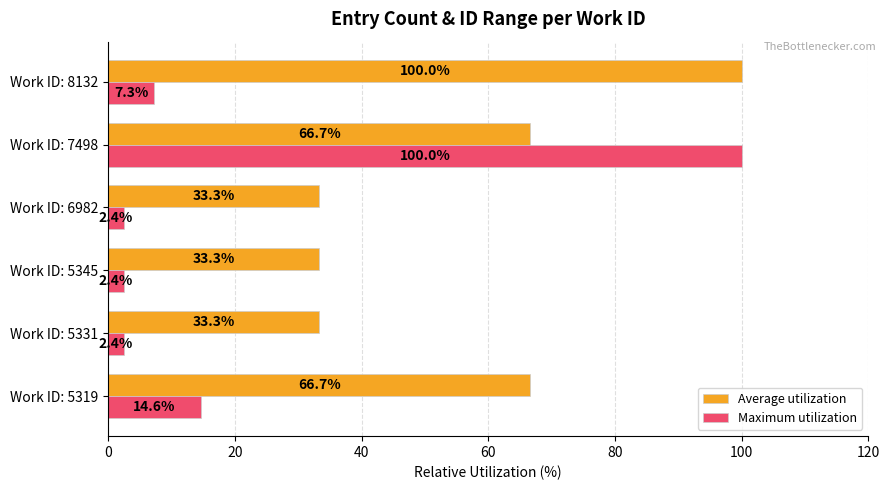

What is the difference between the second highest and minimum values in the Maximum utilization series?

12.2